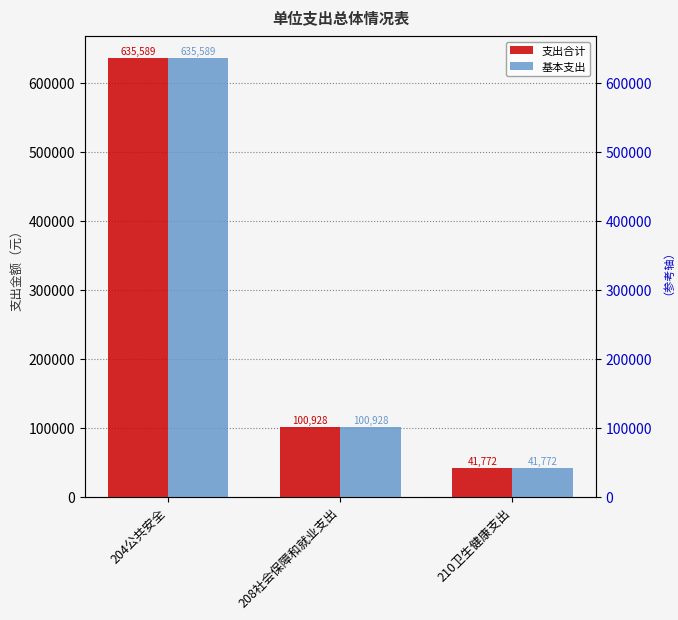

What position from the left is 204公共安全?

1